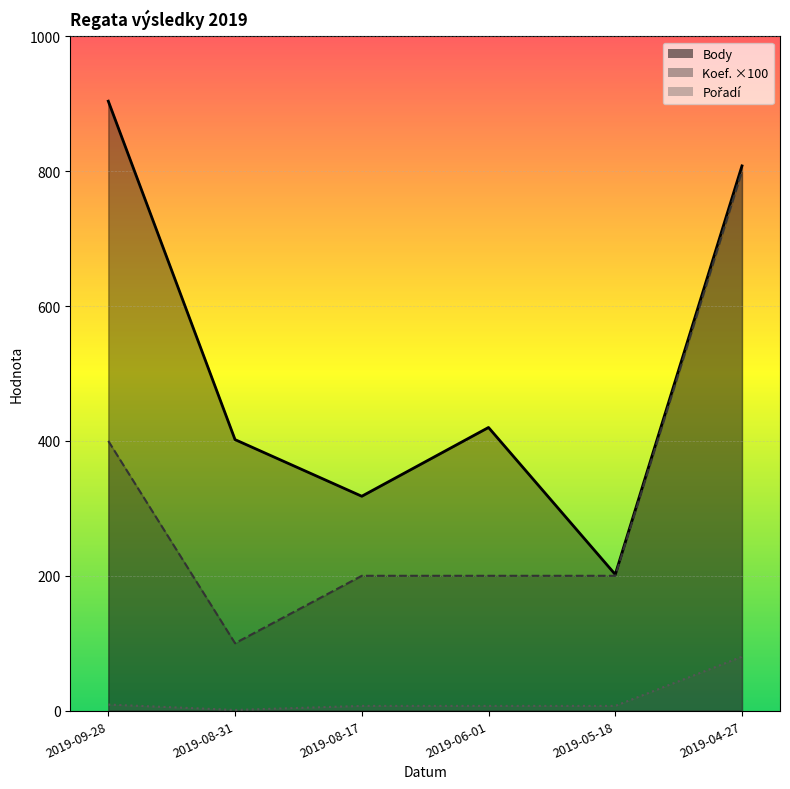

Reading left to right, list all the values displayed in this chart.

Body: 904	402	318	420	202	808
Koef.: 400	100	200	200	200	800
Pořadí: 9	1	7	7	7	80